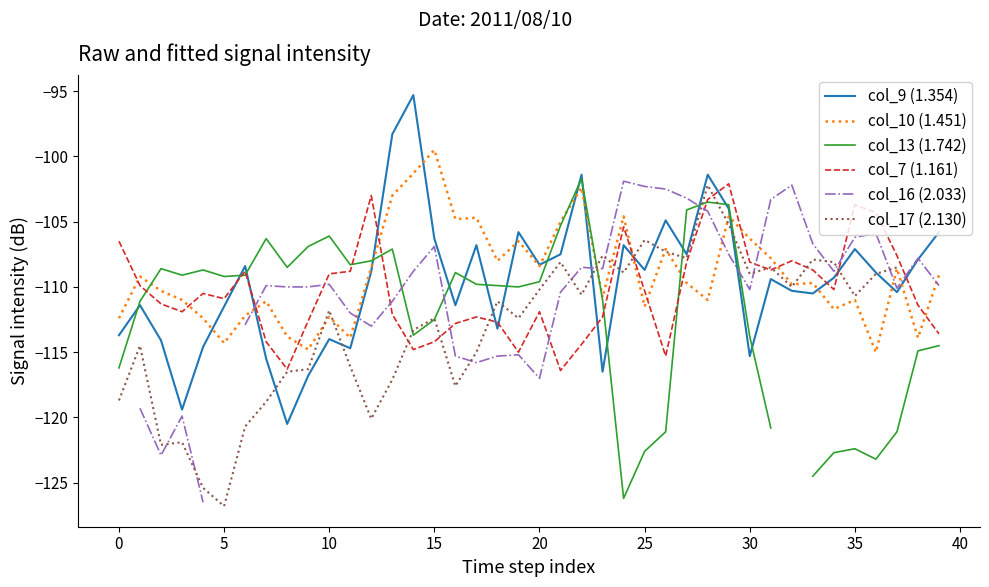

How many data points in col_9 (1.354) are above -108?

15